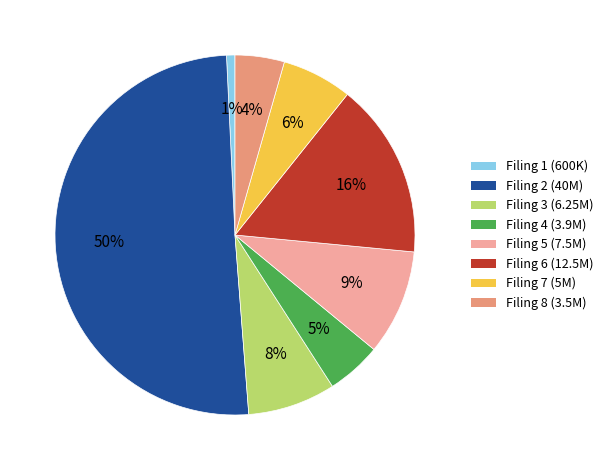

How many slices are in this pie chart?

8